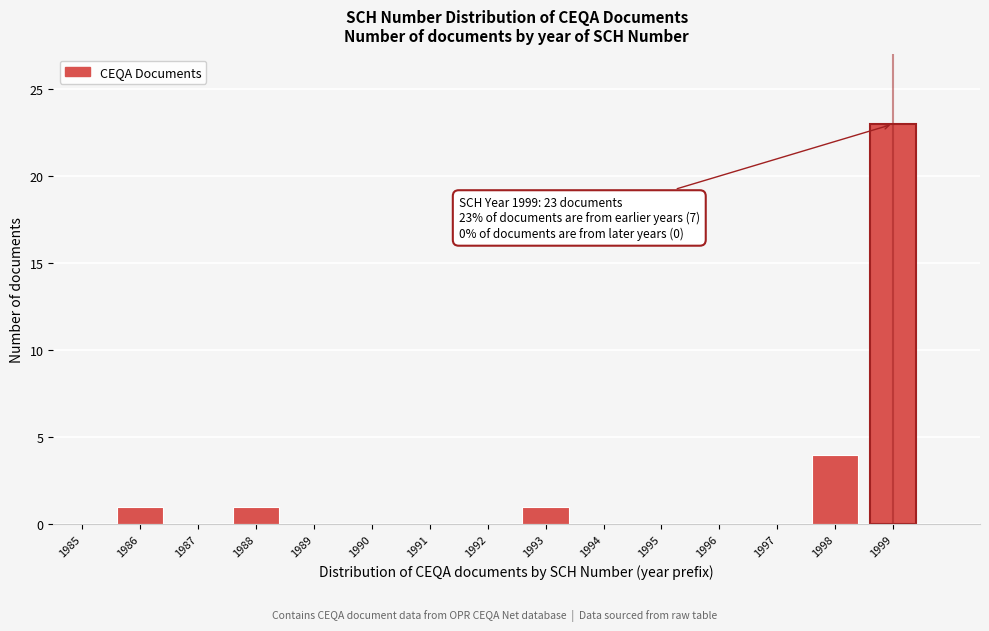

Reading left to right, what are all the values shown in this chart?

1985=0	1986=1	1987=0	1988=1	1989=0	1990=0	1991=0	1992=0	1993=1	1994=0	1995=0	1996=0	1997=0	1998=4	1999=23